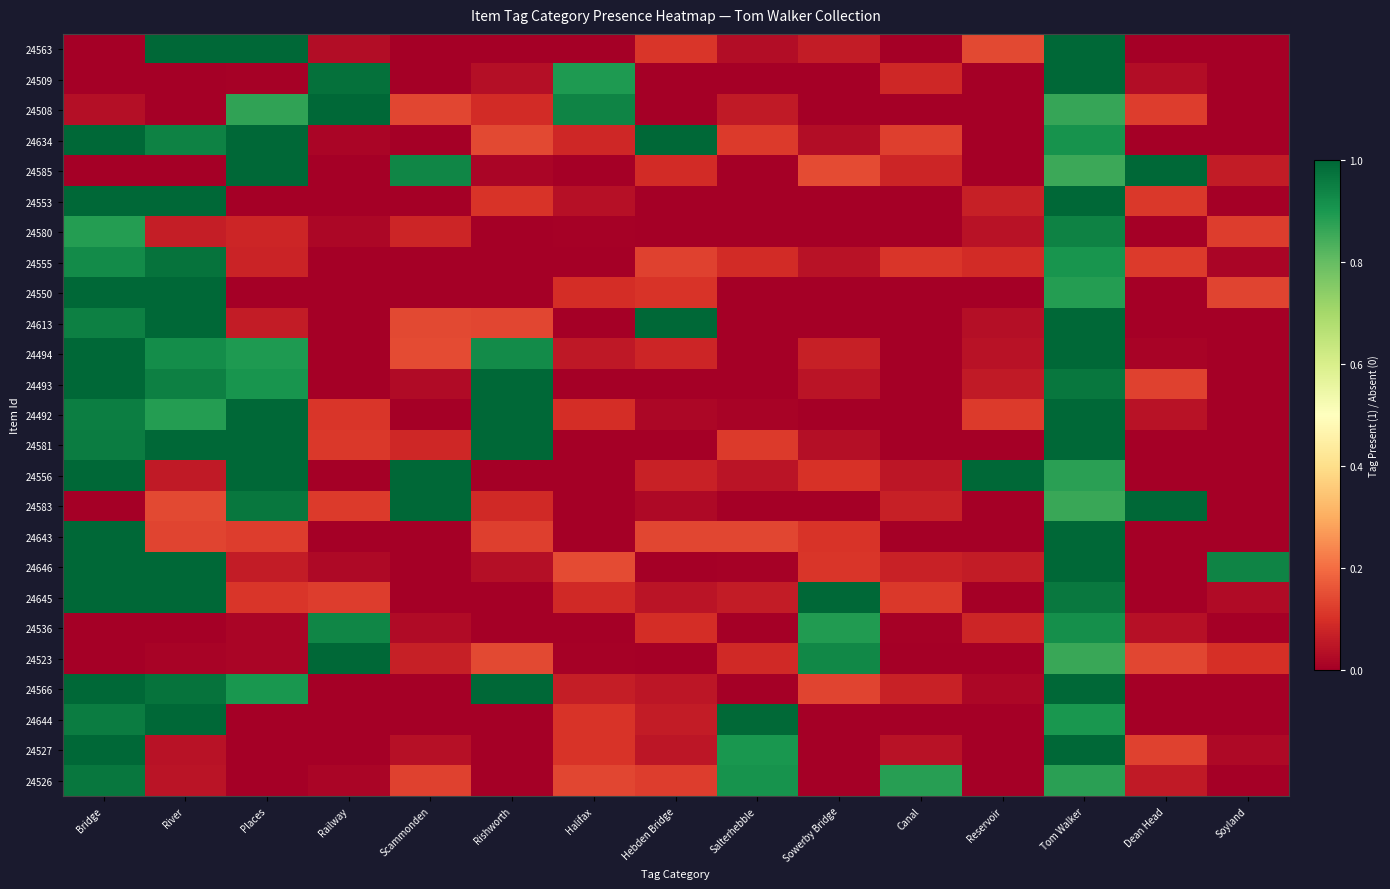

Rank the series at Rishworth from highest to lowest value.

24493, 24492, 24581, 24566, 24494, 24523, 24634, 24613, 24643, 24553, 24508, 24583, 24646, 24509, 24585, 24527, 24645, 24563, 24580, 24555, 24550, 24556, 24536, 24644, 24526